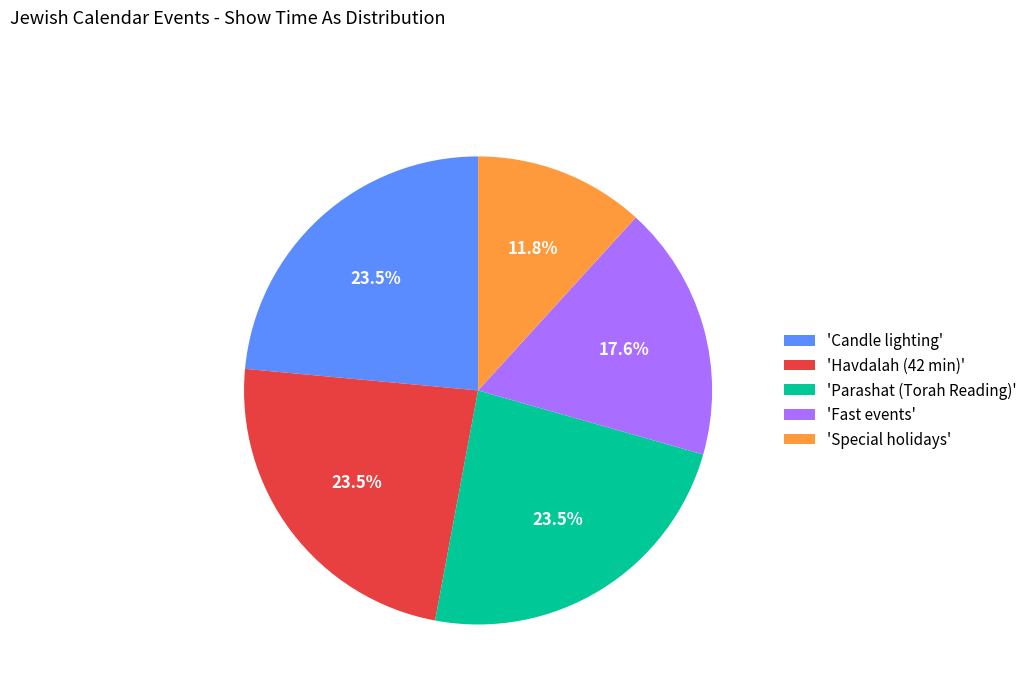

Which slice is the smallest?

'Special holidays'